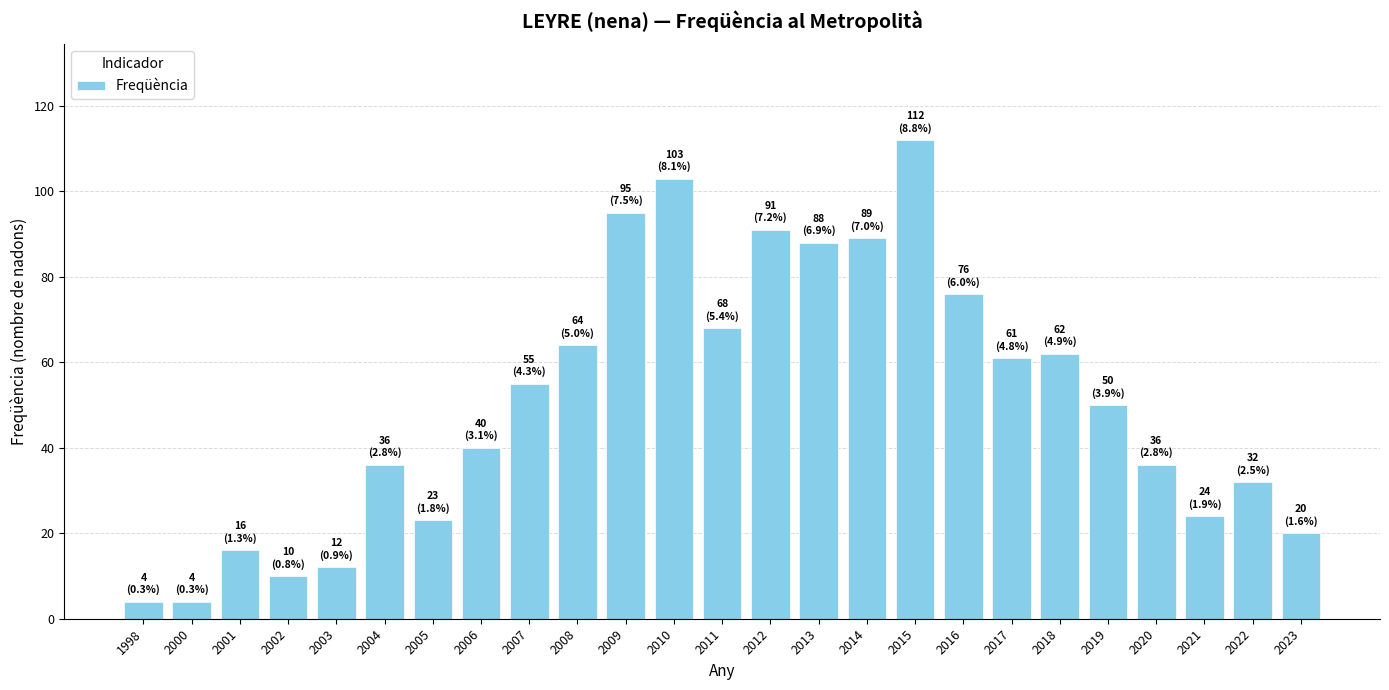

What is the minimum value shown in the chart?

4